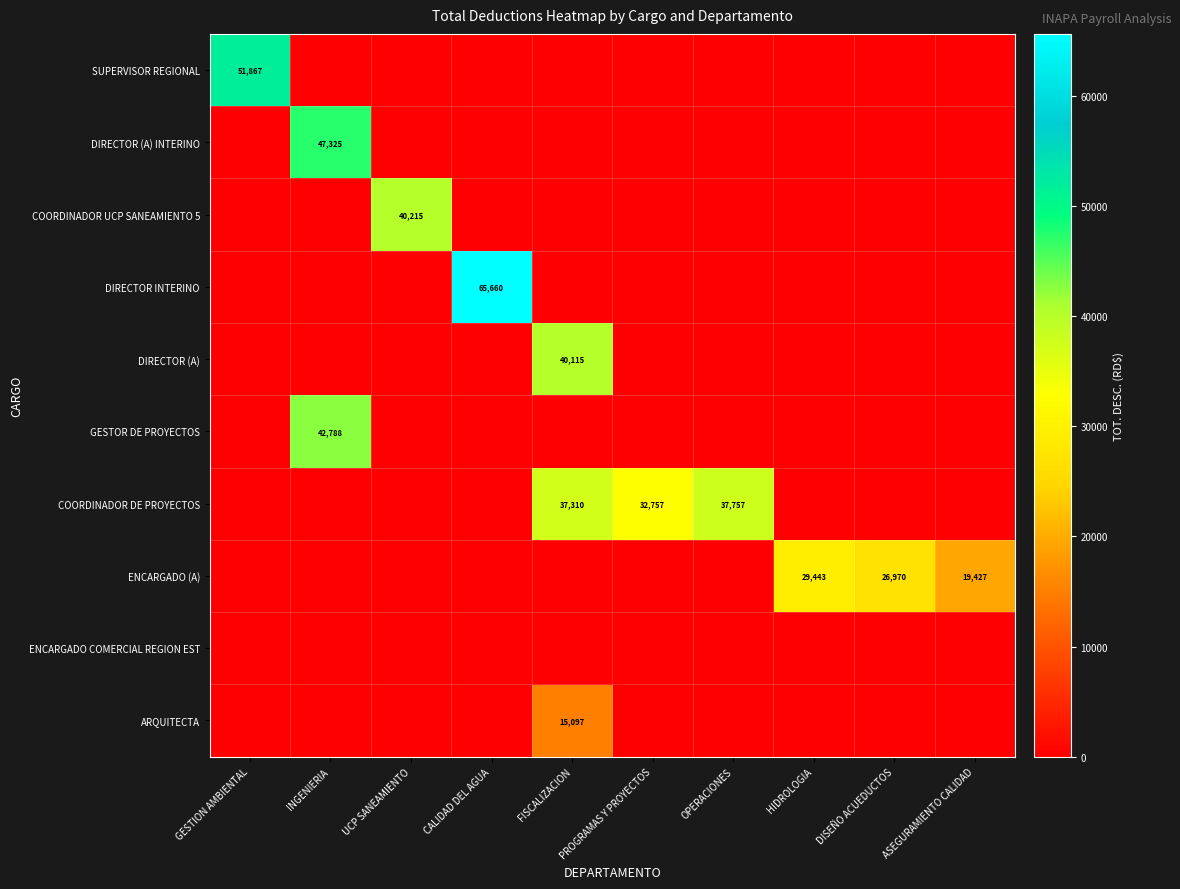

Which category has the lowest value across all series?

INGENIERIA